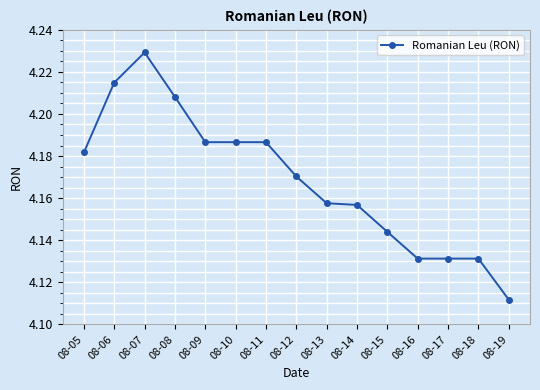

What is the sum of all values?

62.5